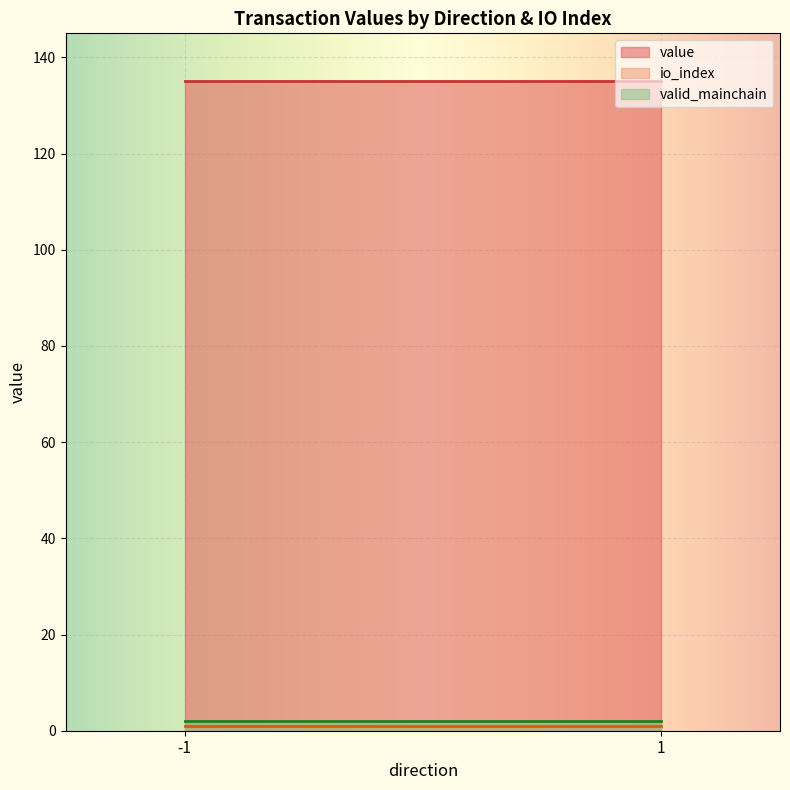

Reading left to right, list all the values displayed in this chart.

io_index: -1_0=0.0	-1_1=1.0	1_0=0.0	1_1=1.0
value: -1_0=0.0	-1_1=135.1	1_0=0.0	1_1=135.1
valid_mainchain: -1_0=1.0	-1_1=1.0	1_0=1.0	1_1=1.0